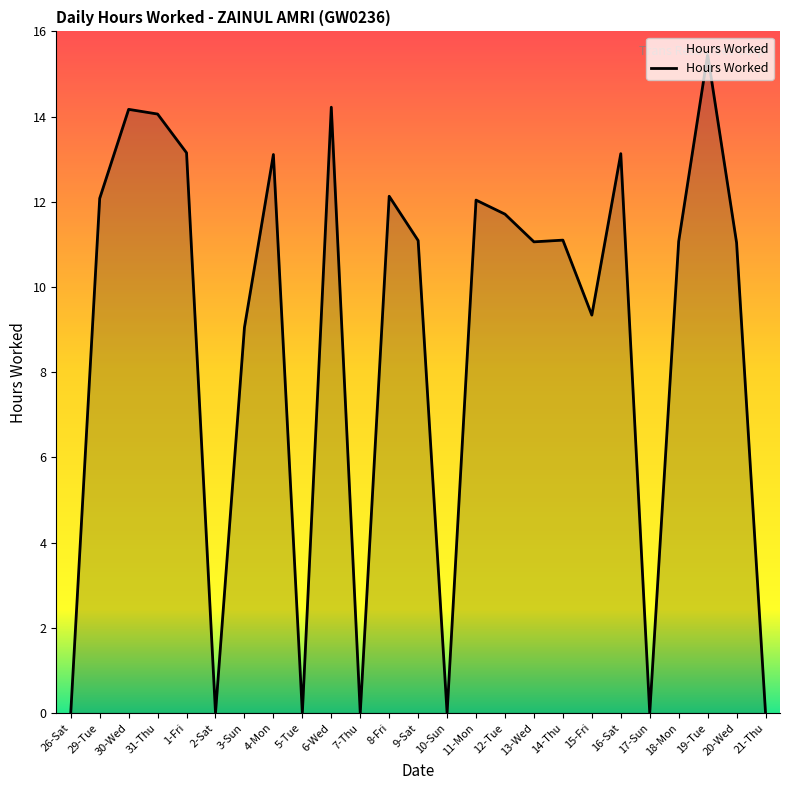

What is the difference between the maximum and minimum values?

15.5